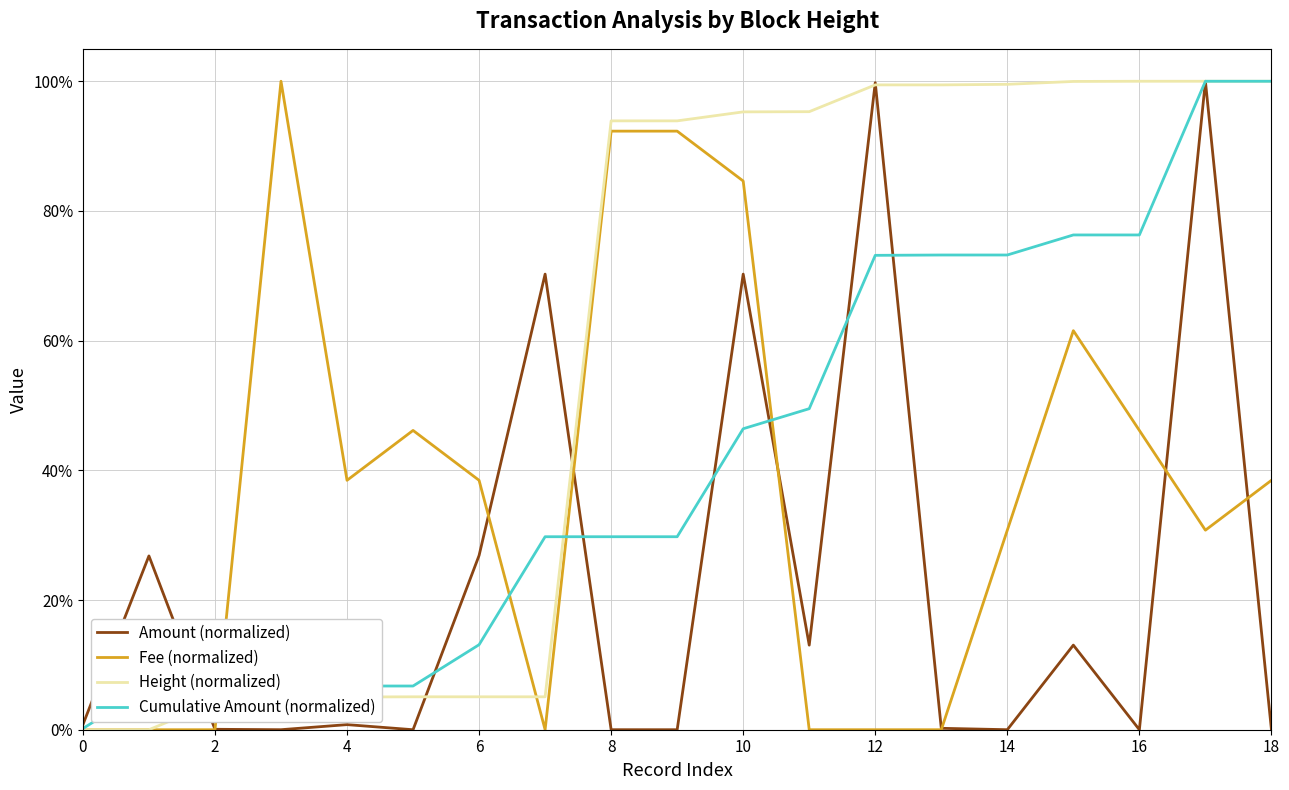

Reading left to right, extract all data points from this chart.

Amount (normalized): 0.0	0.3	0.0	0.0	0.0	0.0	0.3	0.7	0.0	0.0	0.7	0.1	1.0	0.0	0.0	0.1	0.0	1.0	0.0
Fee (normalized): 0.0	0.0	0.0	1.0	0.4	0.5	0.4	0.0	0.9	0.9	0.8	0.0	0.0	0.0	0.3	0.6	0.5	0.3	0.4
Height (normalized): 0.0	0.0	0.0	0.0	0.1	0.1	0.1	0.1	0.9	0.9	1.0	1.0	1.0	1.0	1.0	1.0	1.0	1.0	1.0
Cumulative Amount (normalized): 0.0	0.1	0.1	0.1	0.1	0.1	0.1	0.3	0.3	0.3	0.5	0.5	0.7	0.7	0.7	0.8	0.8	1.0	1.0